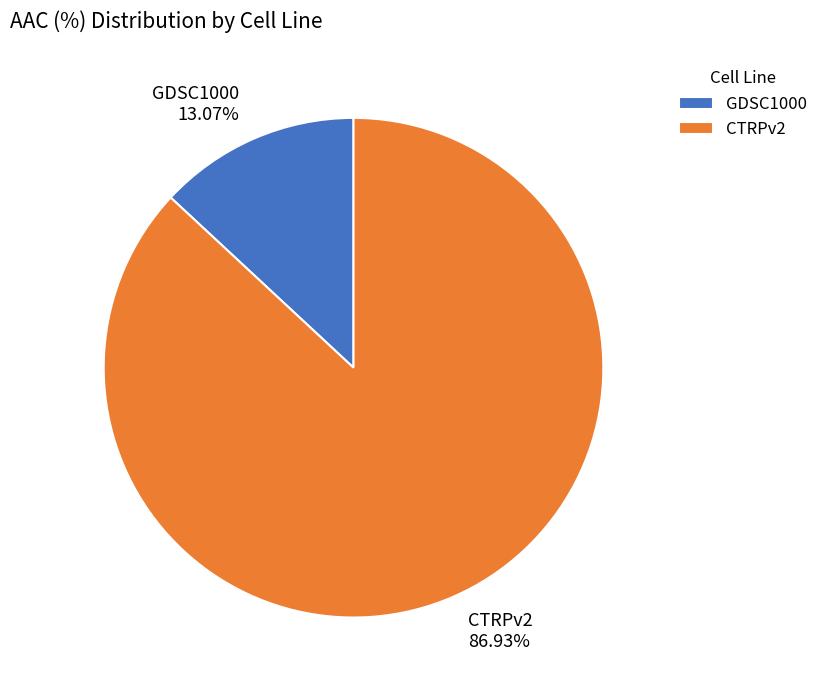

Which slice is the smallest?

GDSC1000